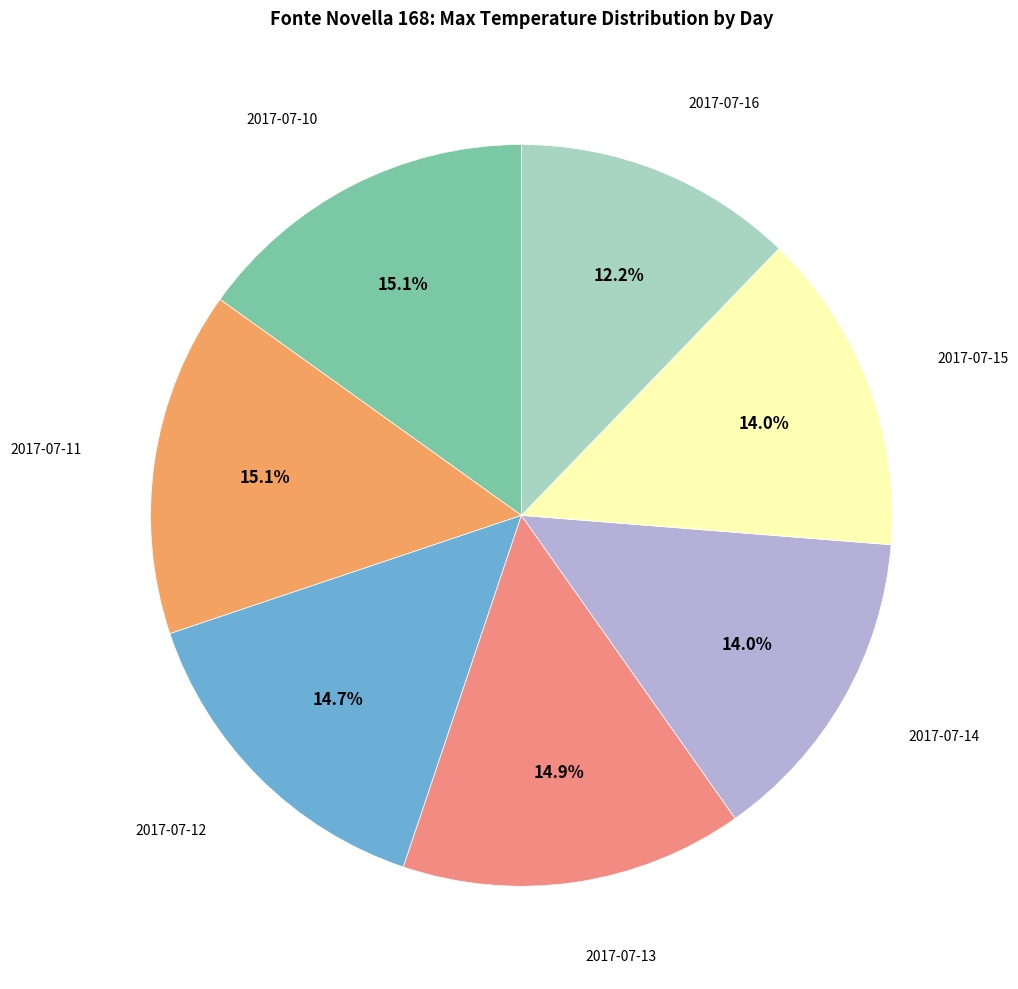

What percentage is the 2017-07-16 slice, to the nearest percent?

12%